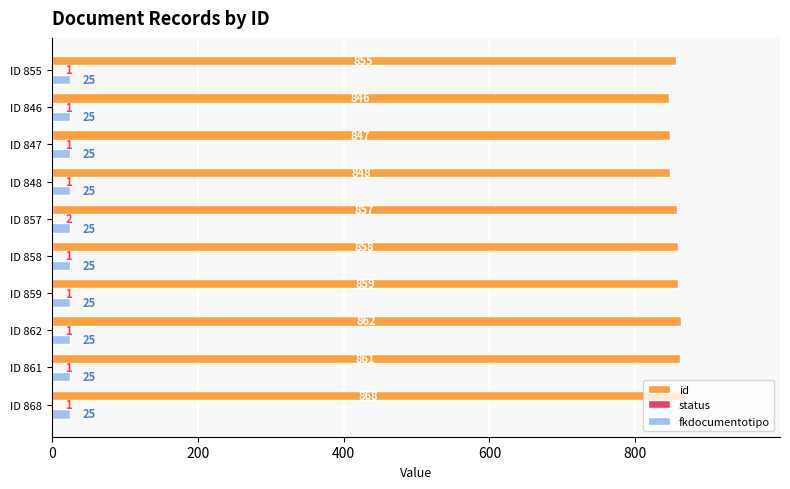

What is the sum of all id values?

8561